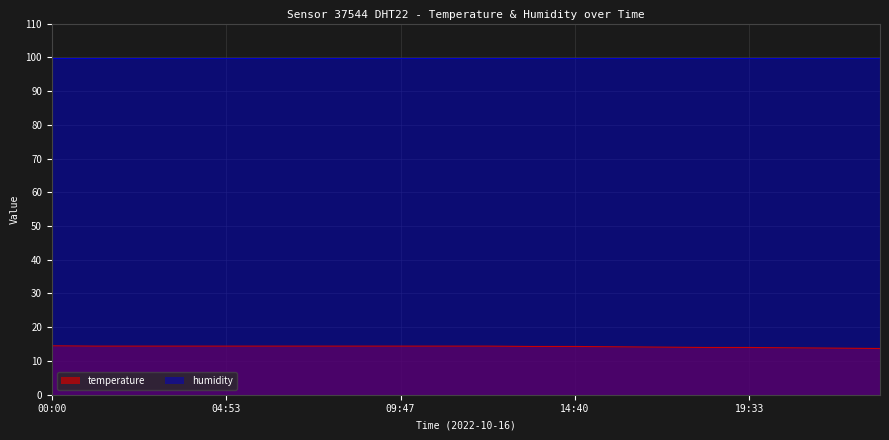

How many lines are shown in the chart?

2